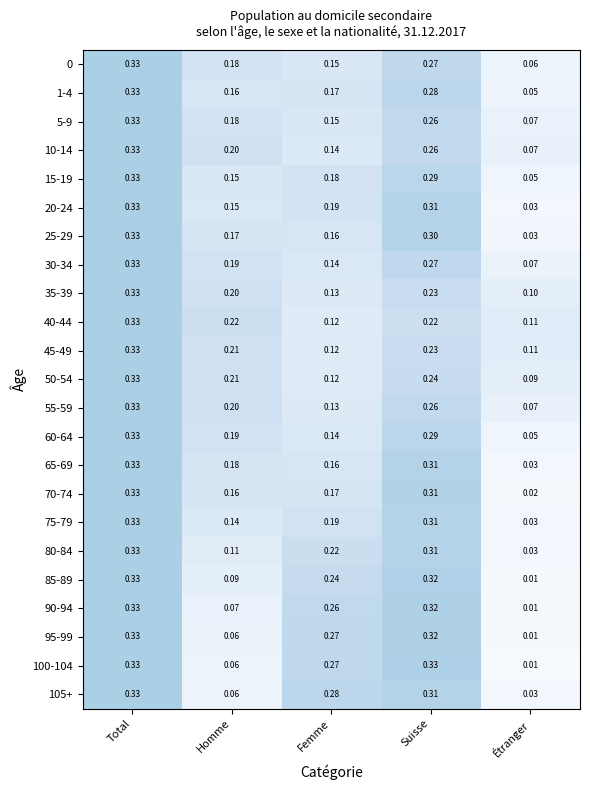

Rank the categories by 50-54 value from highest to lowest.

Total, Suisse, Homme, Femme, Étranger